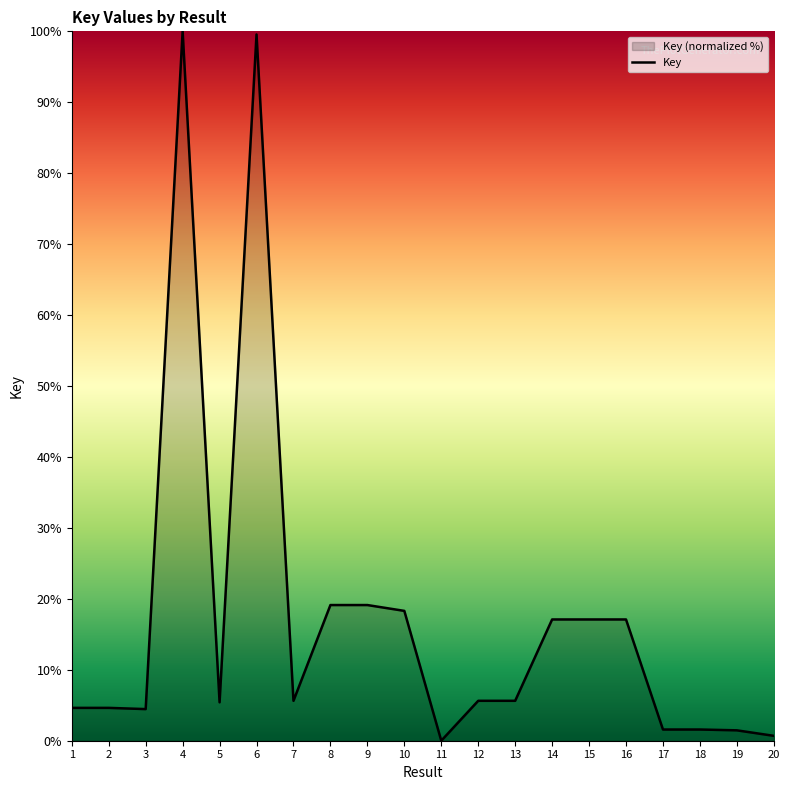

Which category has the lowest value across all series?

11